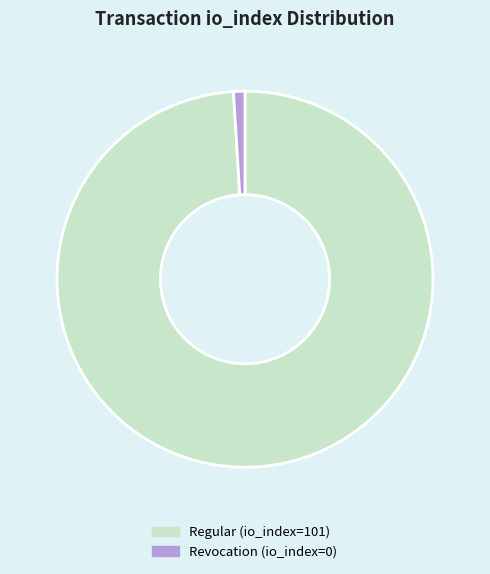

Rank the categories by value from lowest to highest.

Revocation (io_index=0), Regular (io_index=101)